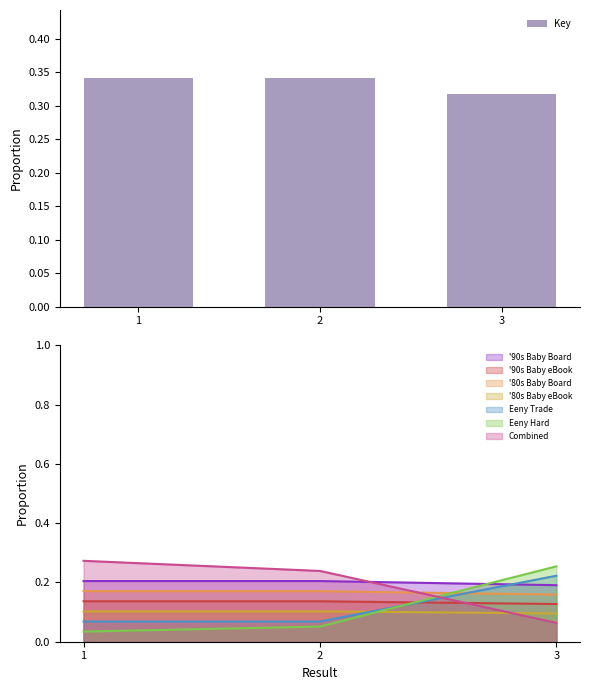

List the labels in order of value, smallest first.

3, 2, 1